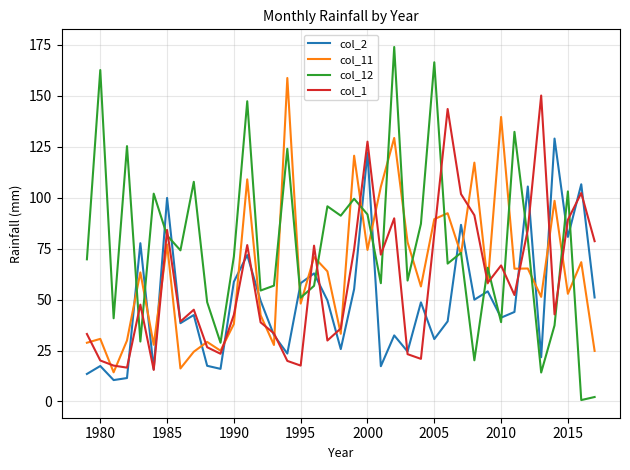

Which series has the largest total across all categories?

col_12